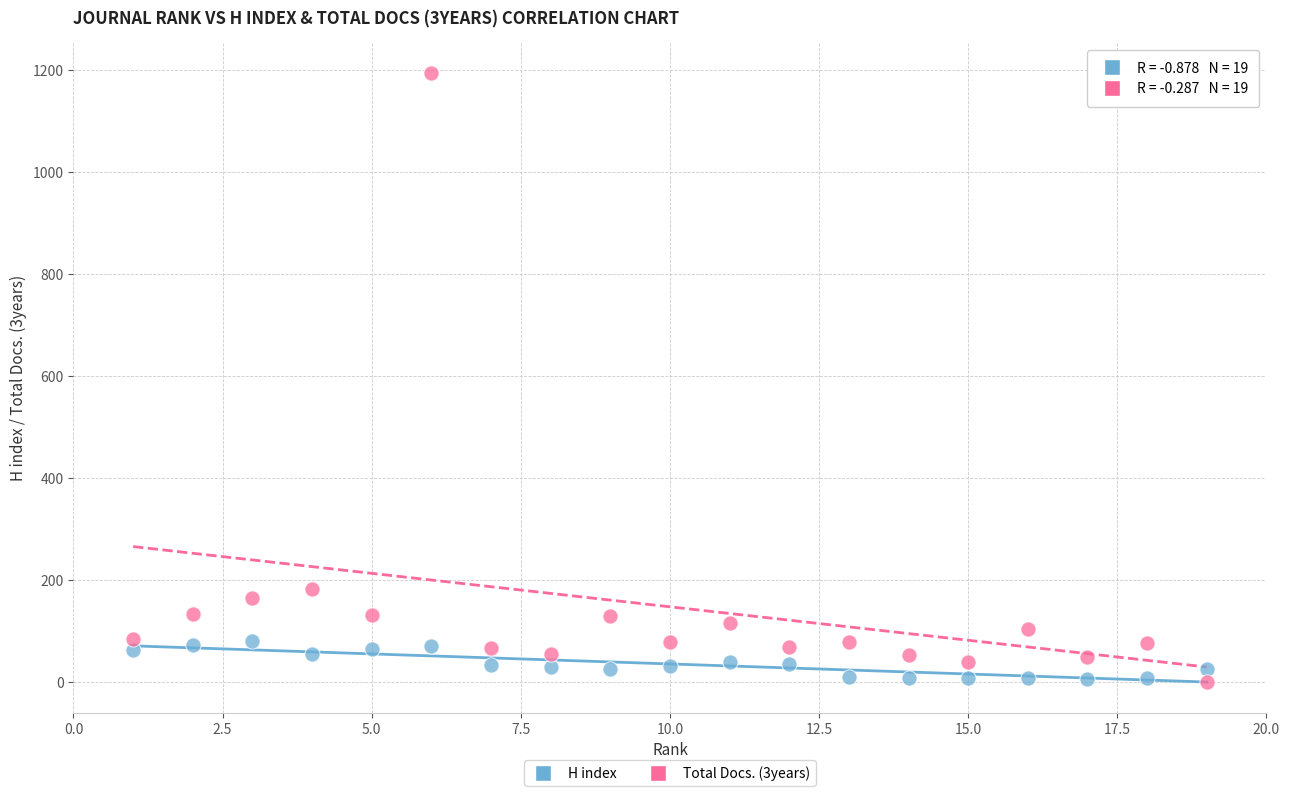

Which series reaches the maximum Y coordinate?

Total Docs. (3years)